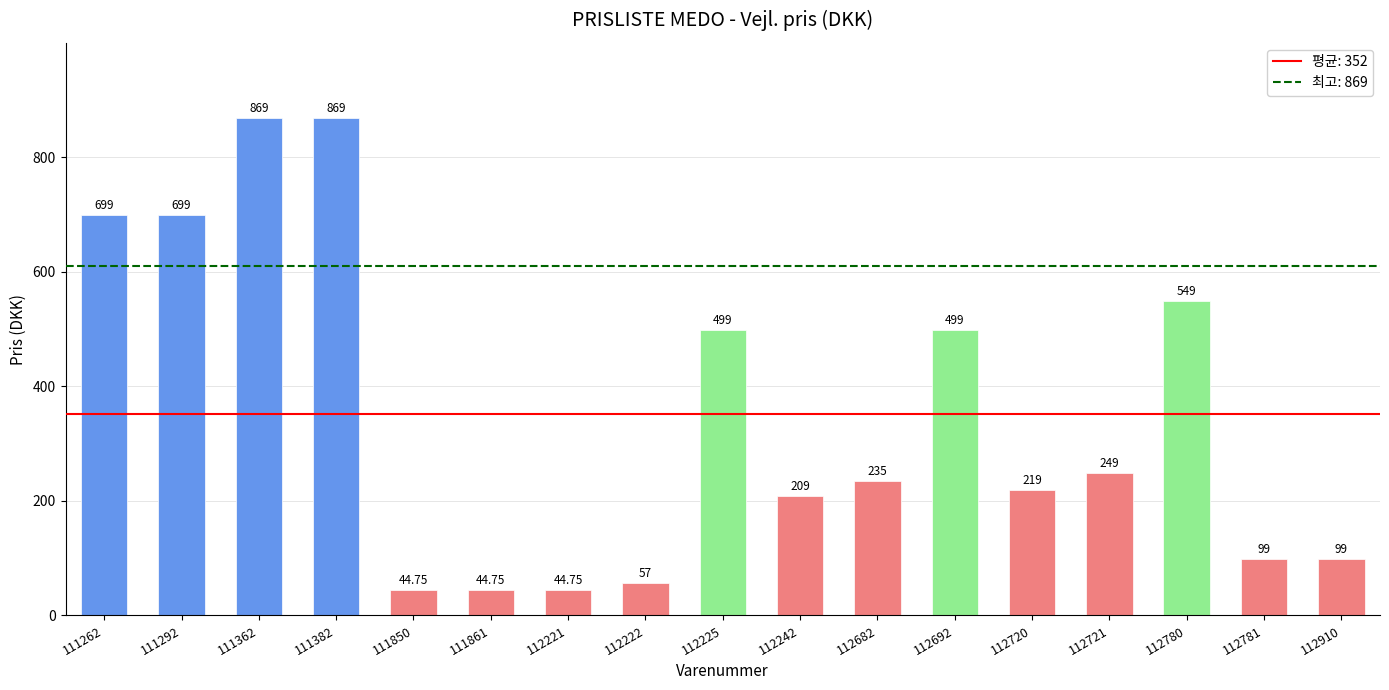

How many data points are less than 235?

8